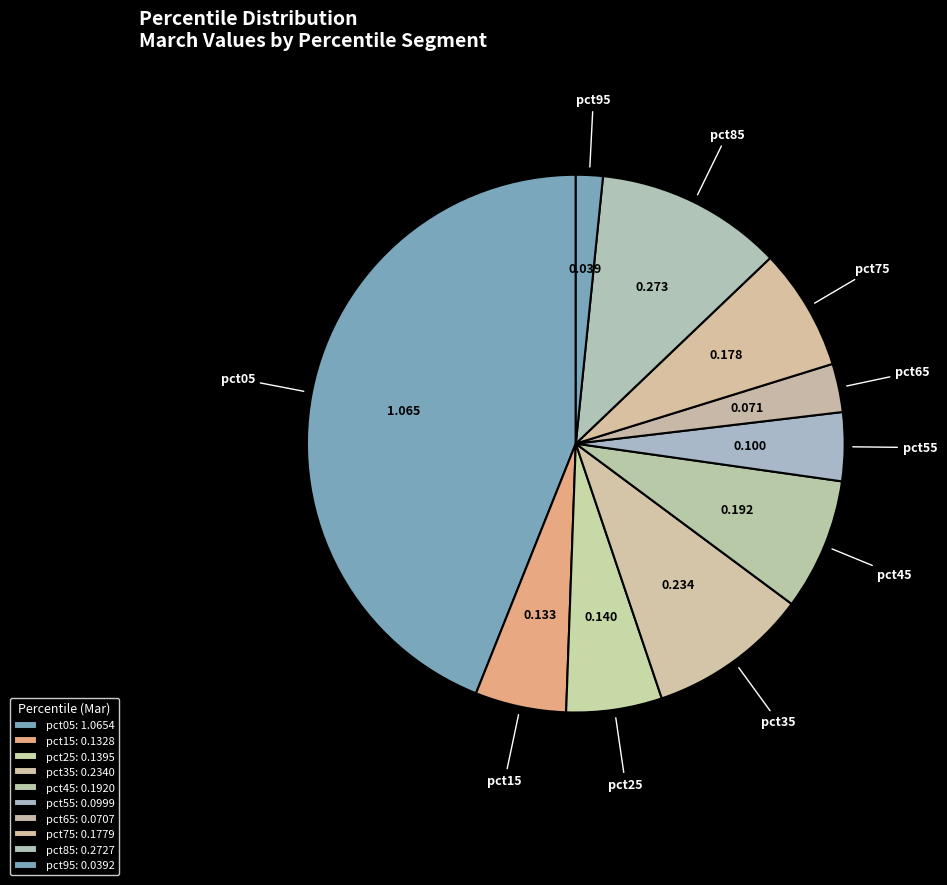

Is there a majority slice in this chart?

No